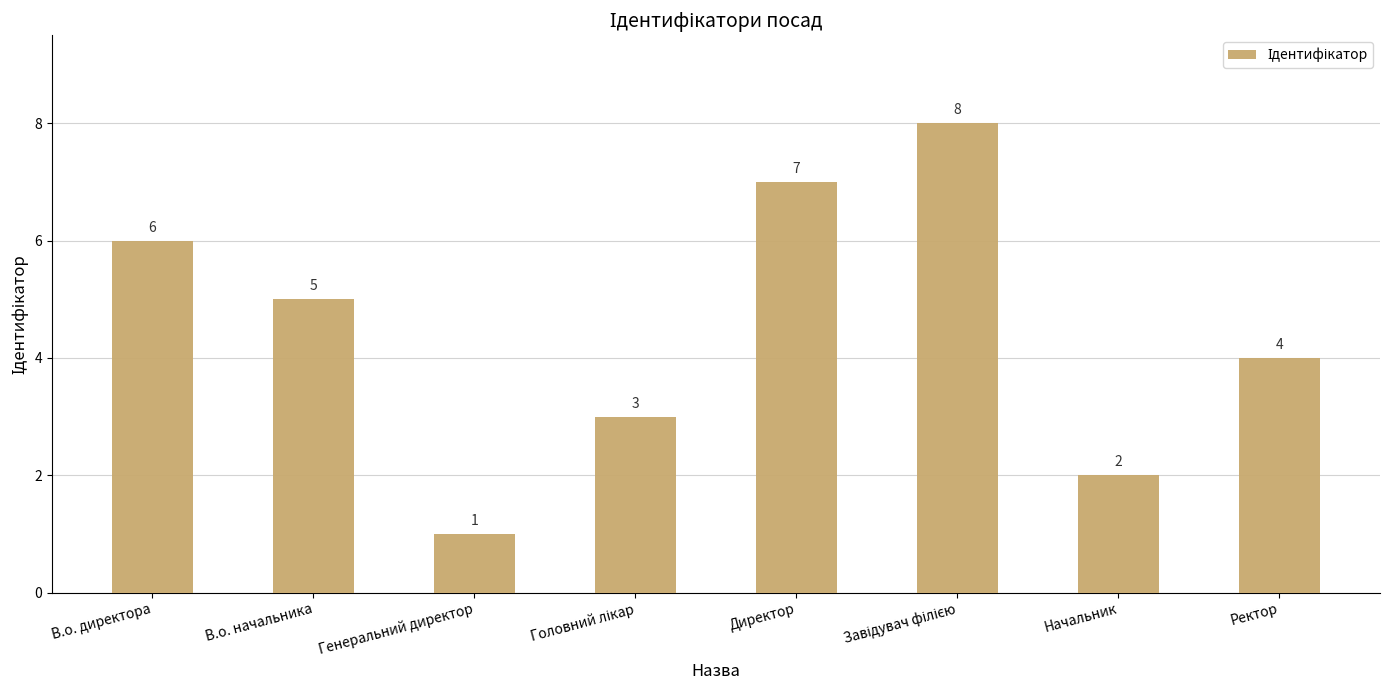

What is the label of the 2nd bar from the right?

Начальник